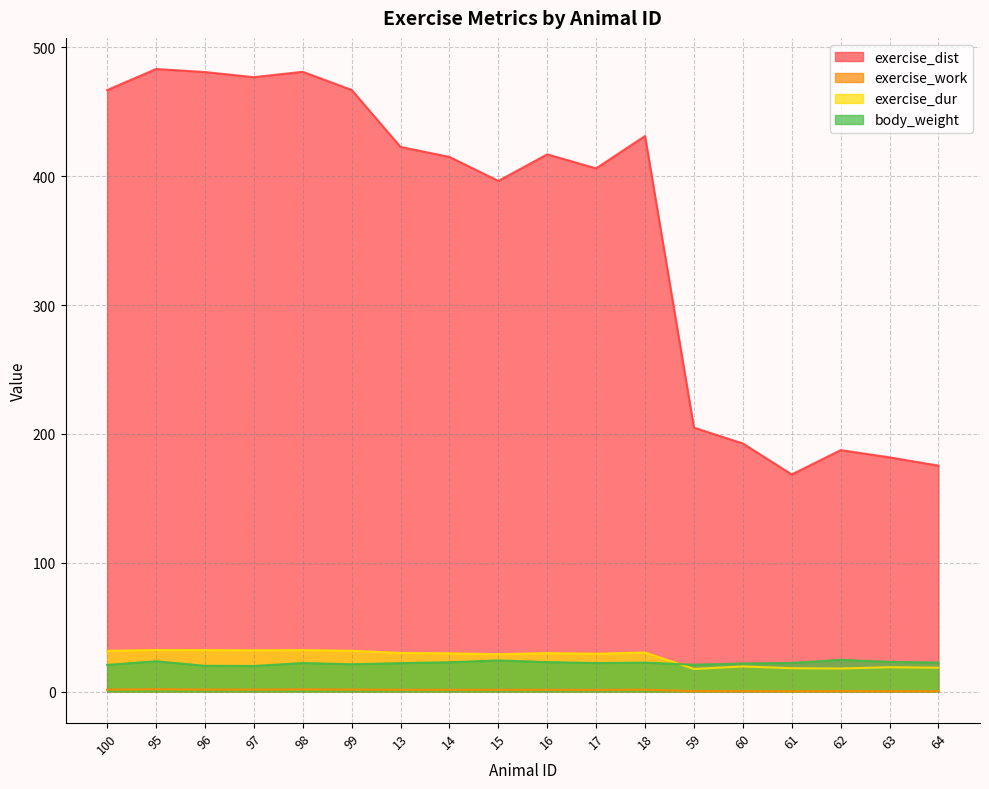

What position from the left is 13?

7